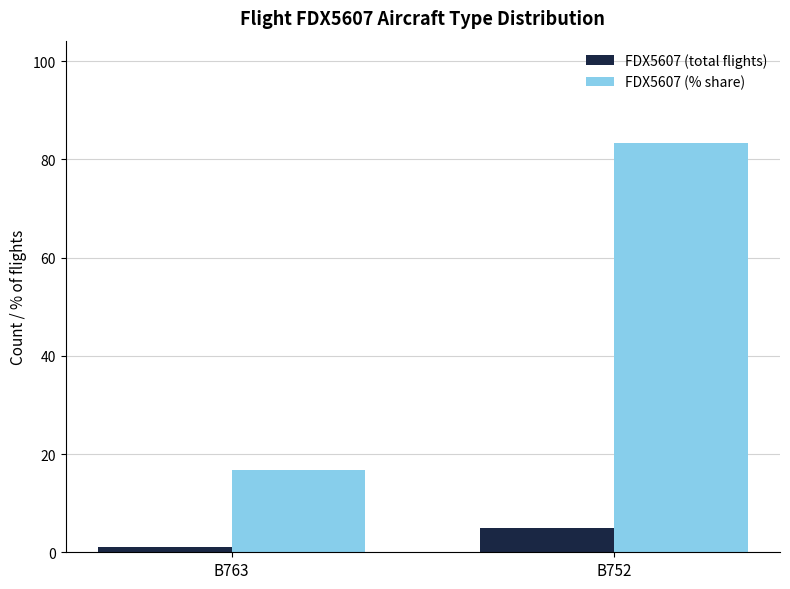

What is the difference between the maximum and minimum values in the FDX5607 (% share) series?

66.7